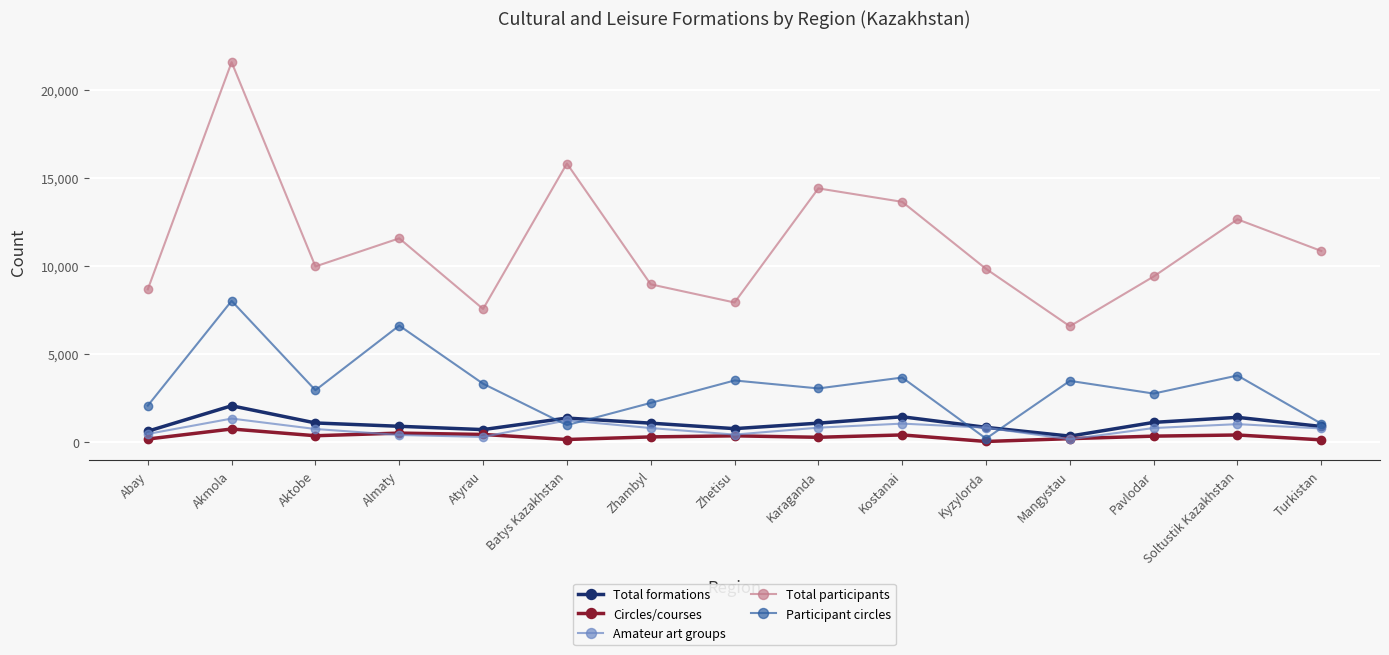

How many data points in Total formations are less than 1060?

7